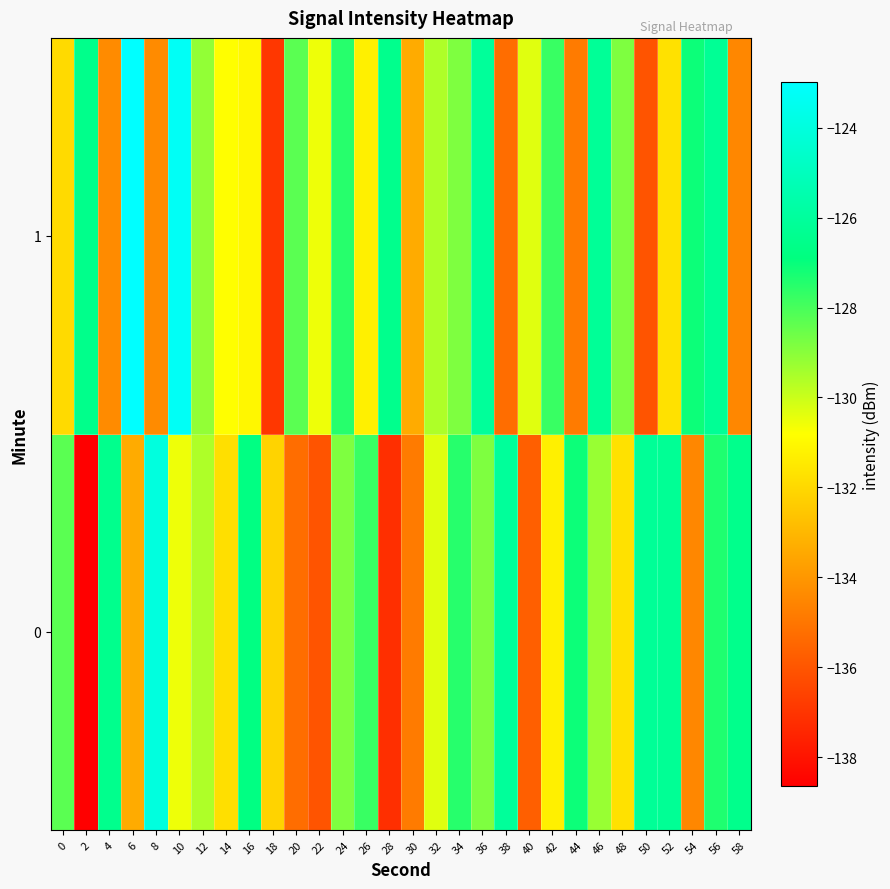

Reading right to left, what are all the values shown in this chart?

0: 58=-126.5	56=-127.4	54=-134.5	52=-126.2	50=-126.2	48=-131.7	46=-129.2	44=-127.1	42=-131.3	40=-135.7	38=-126.1	36=-128.8	34=-127.5	32=-130.3	30=-134.8	28=-137.2	26=-127.8	24=-128.8	22=-136.0	20=-135.3	18=-132.1	16=-126.8	14=-131.8	12=-129.6	10=-130.5	8=-124.0	6=-133.4	4=-126.5	2=-138.6	0=-128.3
1: 58=-134.5	56=-126.2	54=-127.1	52=-131.7	50=-136.0	48=-128.8	46=-126.2	44=-134.8	42=-127.8	40=-130.3	38=-135.3	36=-126.1	34=-128.8	32=-129.6	30=-133.4	28=-126.5	26=-131.3	24=-127.5	22=-130.5	20=-128.3	18=-136.9	16=-131.0	14=-130.8	12=-129.2	10=-123.3	8=-134.3	6=-123.0	4=-134.3	2=-126.5	0=-131.9